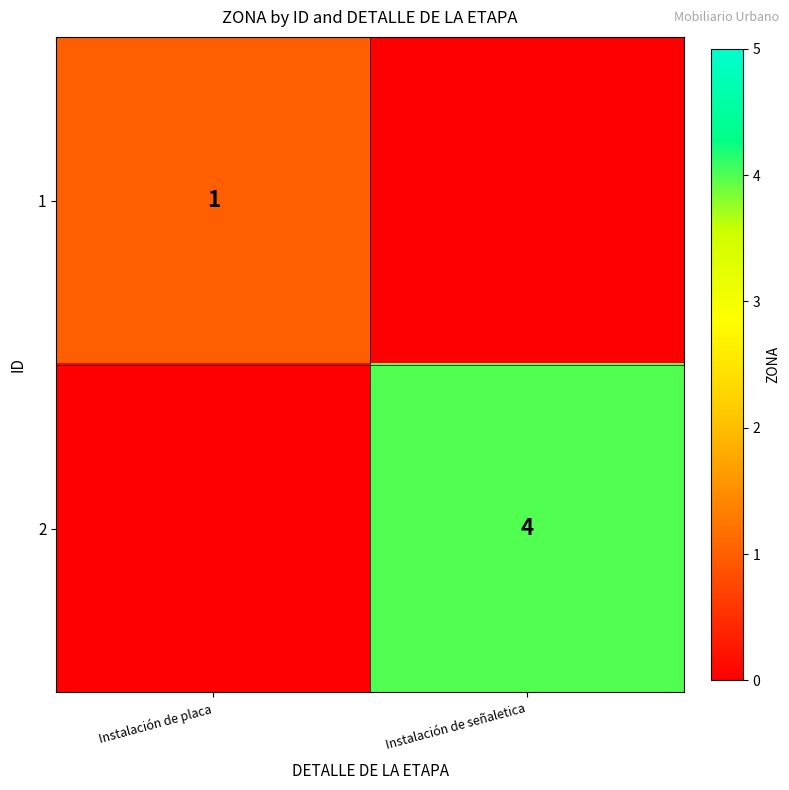

Is it true that 2 equals 2 at Instalación de señaletica?

False